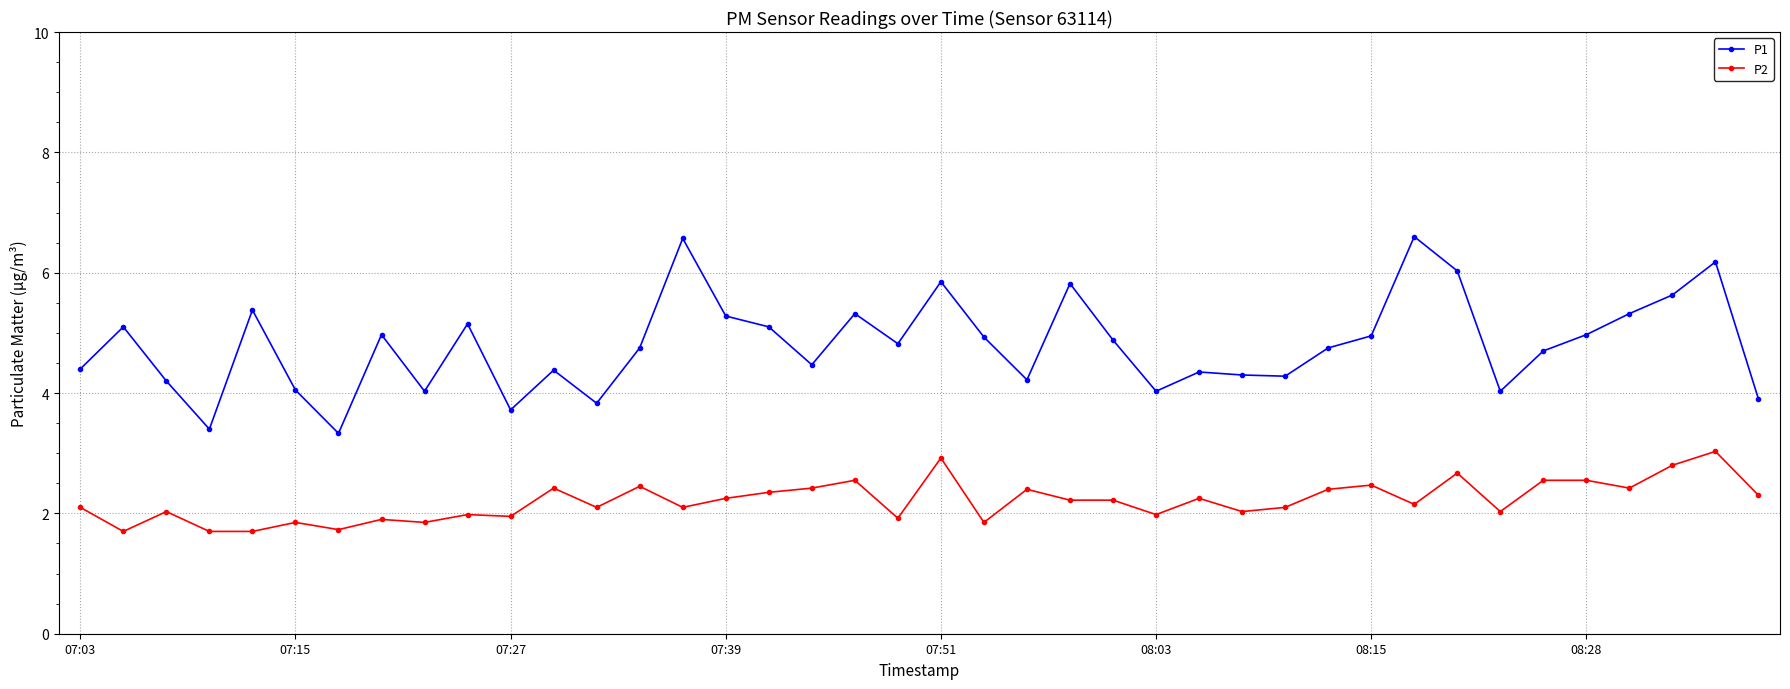

True or false: P2 and P1 cross at least once.

False